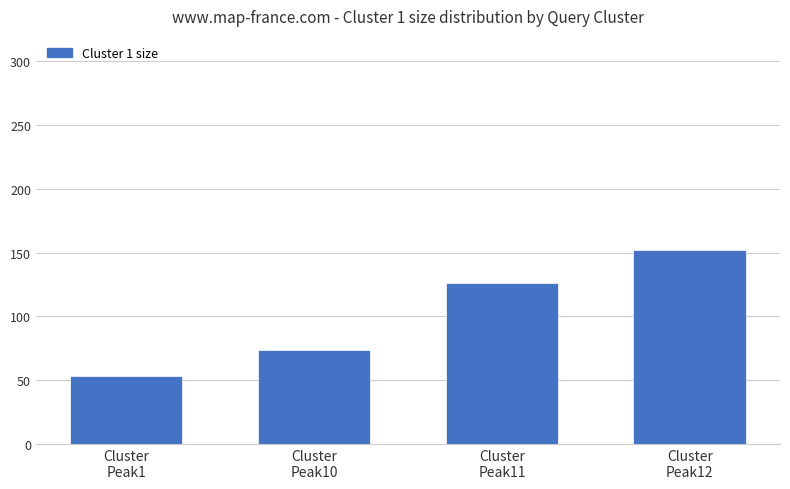

At which category does the chart reach its peak across all series?

Cluster
Peak12